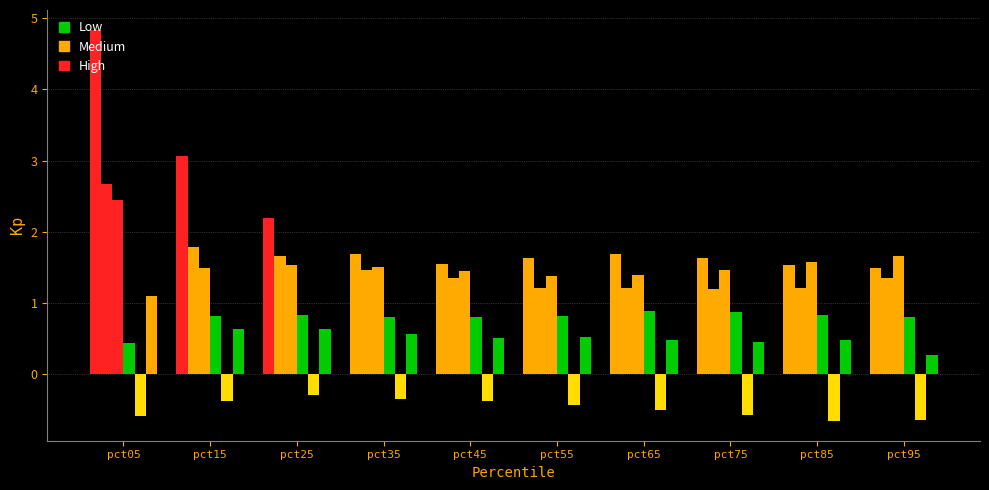

Between pct25 and pct35, which is larger?

pct25